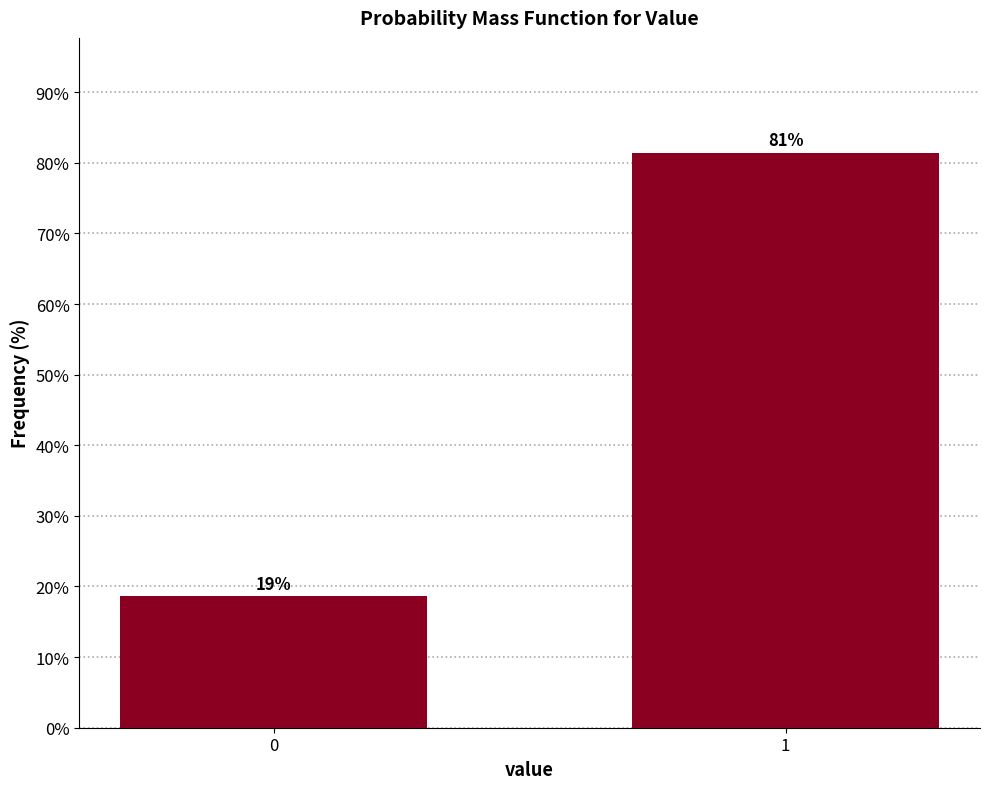

List the labels in order of value, smallest first.

0, 1